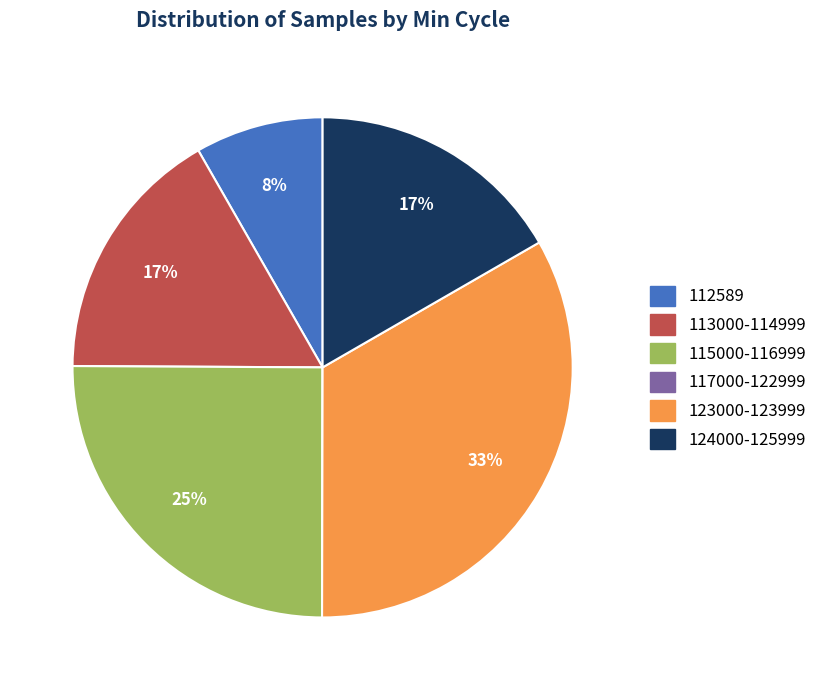

Is the sum of 113000-114999 and 115000-116999 greater than half?

No